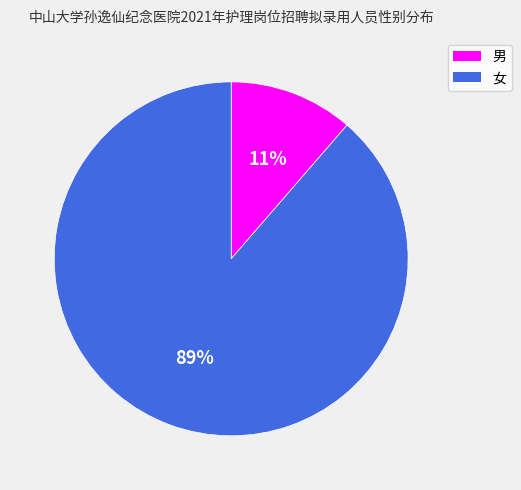

To the nearest percent, what is the average slice percentage?

50%